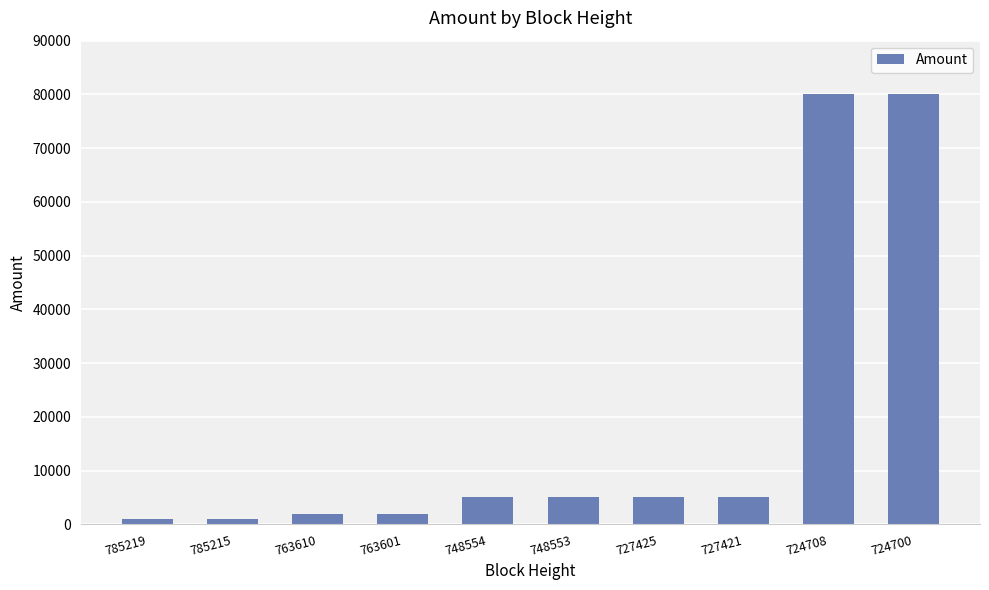

What is the value of the 9th bar from the left?

79999